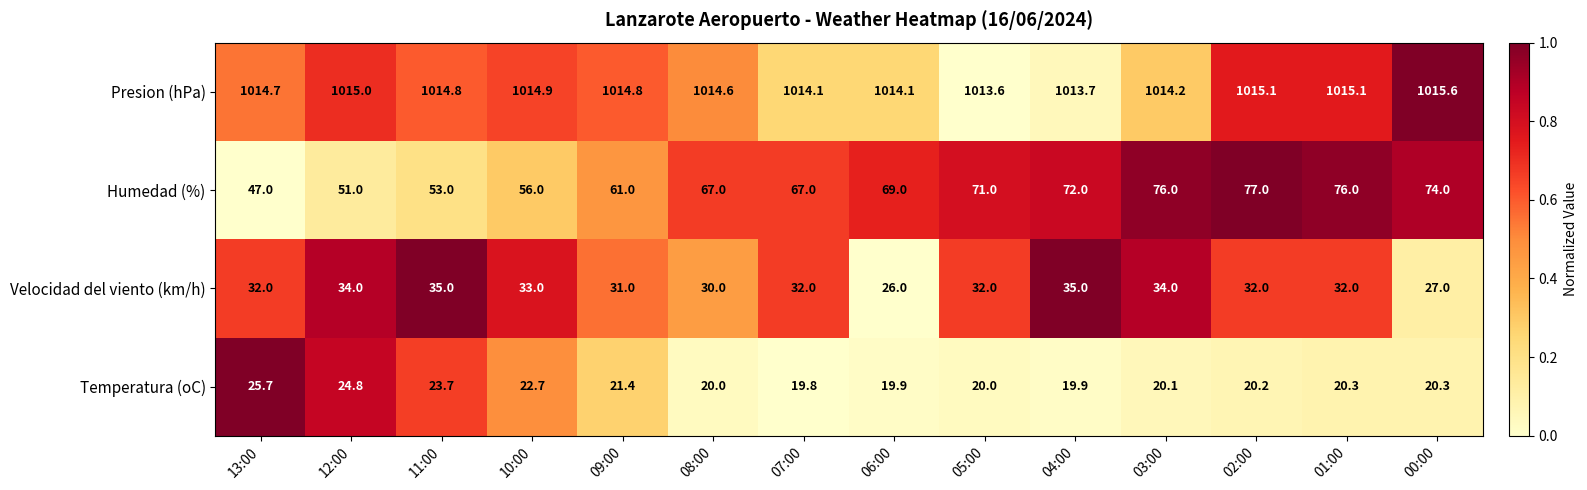

What is the lowest value of the Temperatura (oC) series?

19.8